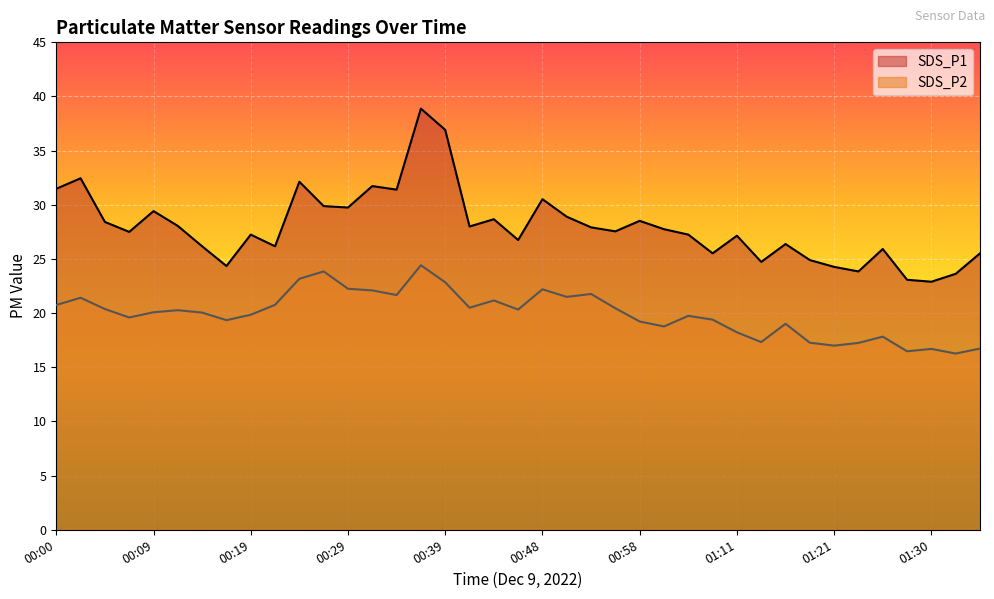

List the series in order of their overall mean, lowest first.

SDS_P2, SDS_P1